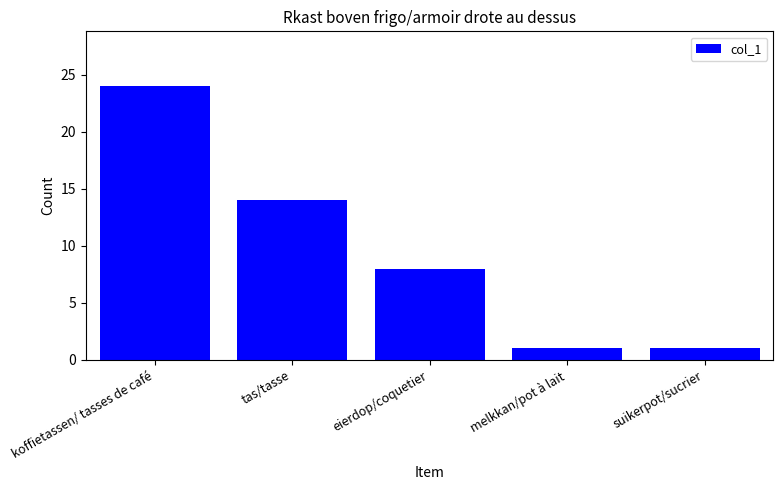

True or false: the data shows 1 at melkkan/pot à lait.

True